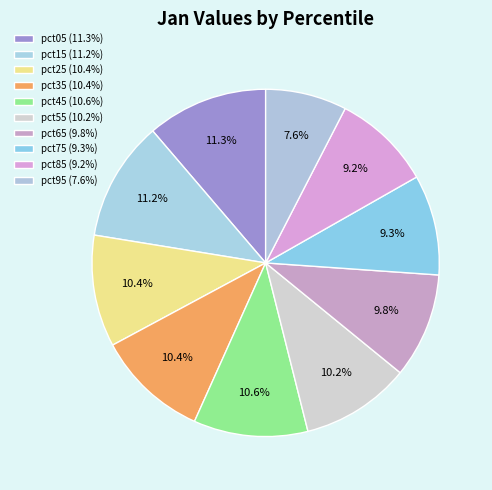

Which slice is the smallest?

pct95